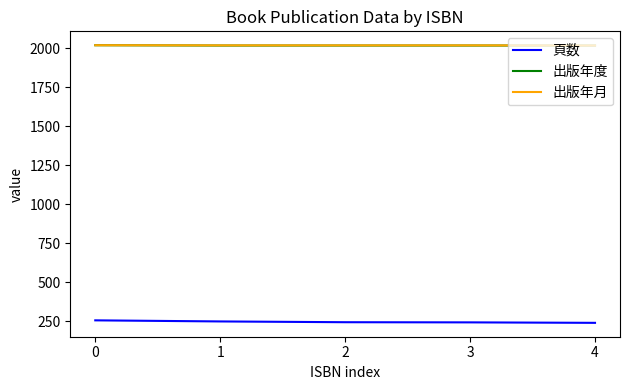

At how many categories does at least one series exceed 1929?

5